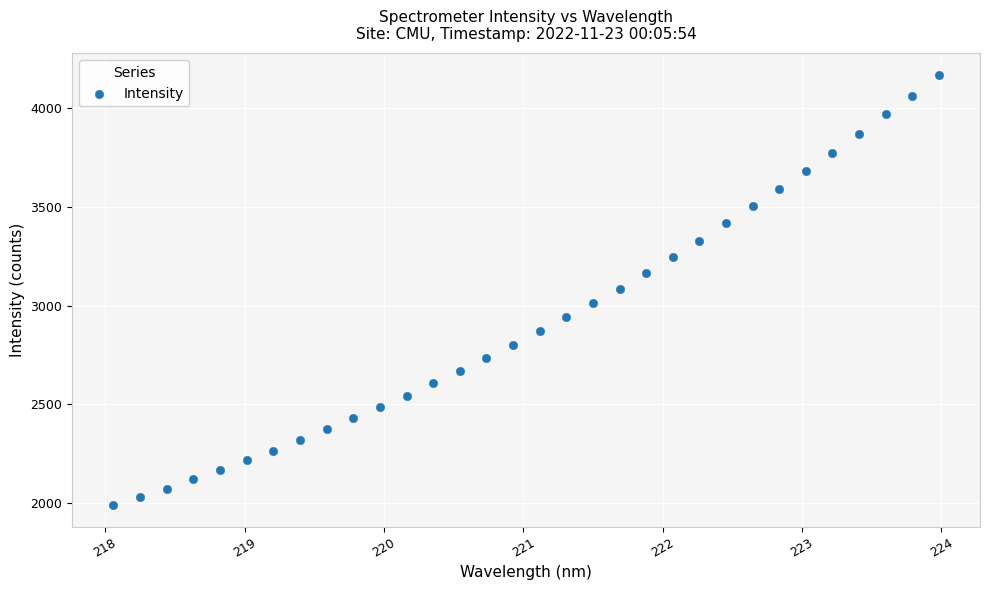

What is the range of X values (max minus min)?

5.9